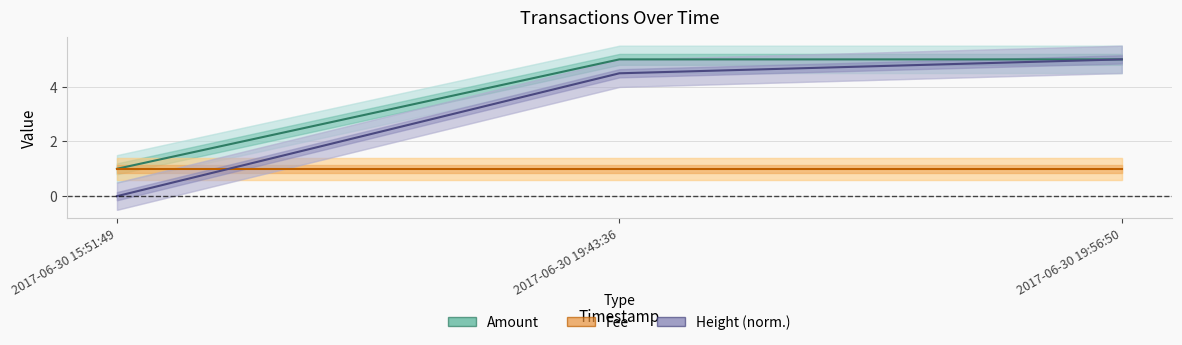

What is the label of the 2nd point from the left?

2017-06-30 19:43:36